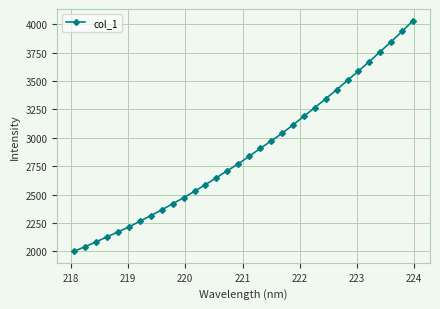

What is the sum of all values?

92134.5